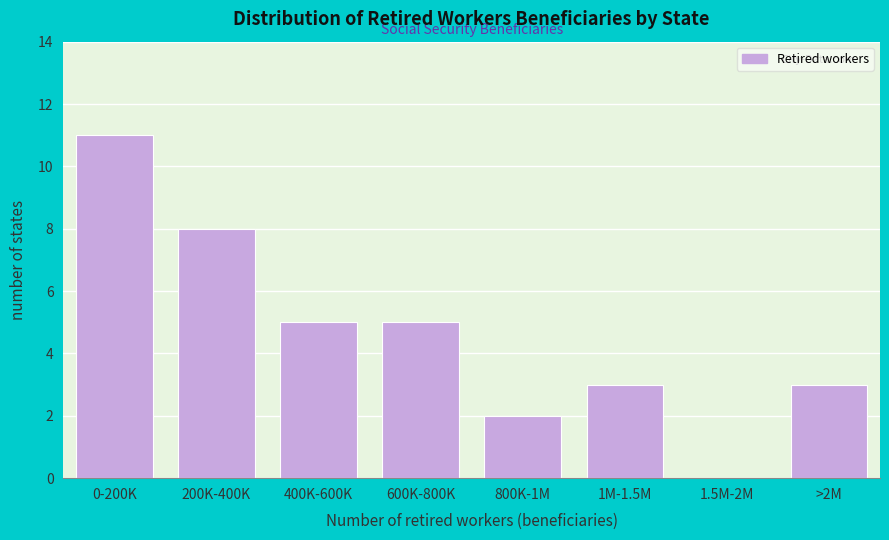

Reading right to left, what are all the values shown in this chart?

>2M=3	1.5M-2M=0	1M-1.5M=3	800K-1M=2	600K-800K=5	400K-600K=5	200K-400K=8	0-200K=11